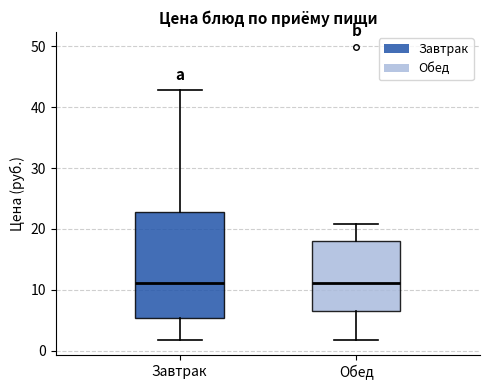

Reading left to right, transcribe this box plot: for each box, give where its median line is, the range the box spans, and where its two whiskers end, as read against the y-axis. The values are not printed on the chart, so give them approximately, as read against the axis.

Завтрак: median 11, box 5 to 23, whiskers 2 to 43
Обед: median 11, box 7 to 18, whiskers 2 to 21